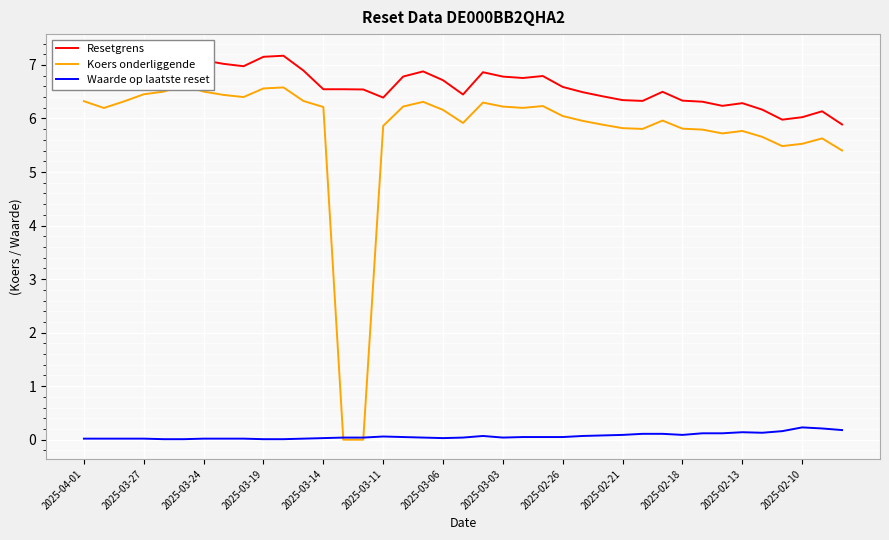

Which series ends up on top after the final intersection of Koers onderliggende and Waarde op laatste reset?

Koers onderliggende